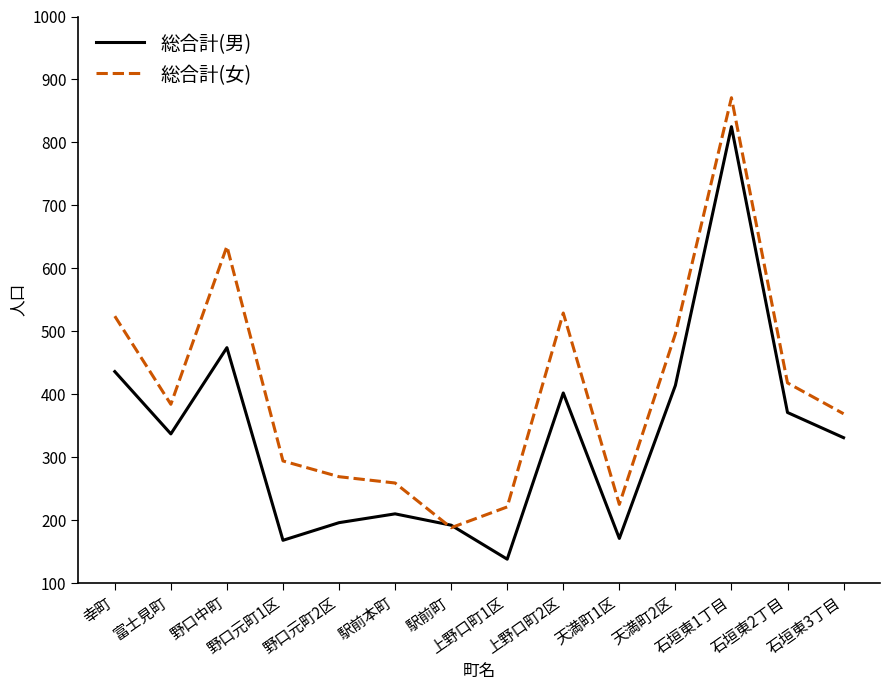

At which category is the sum across all series the highest?

石垣東1丁目